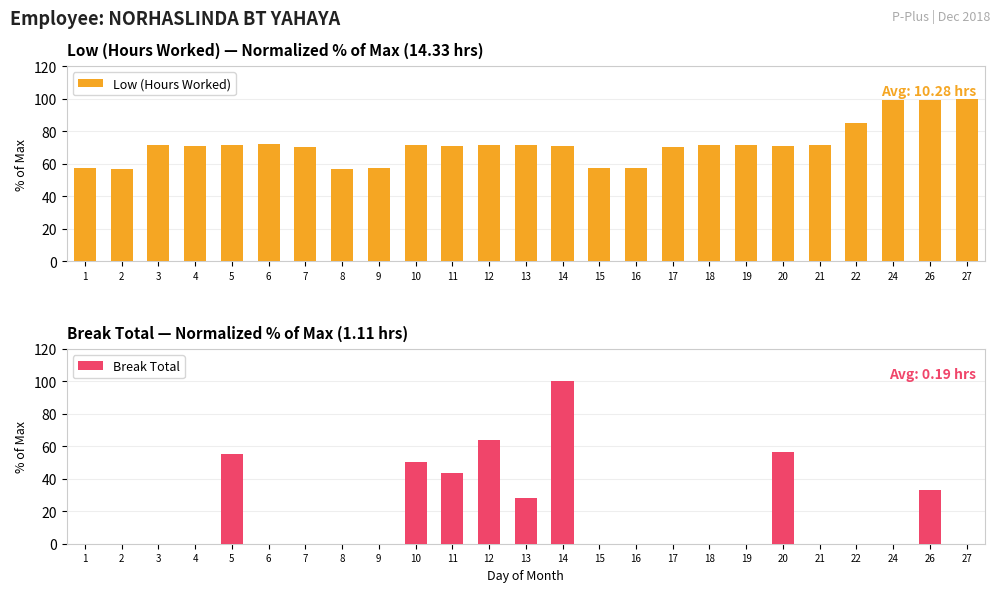

What is the value of the Low (Hours Worked) bar at the 8th from the left?

56.9